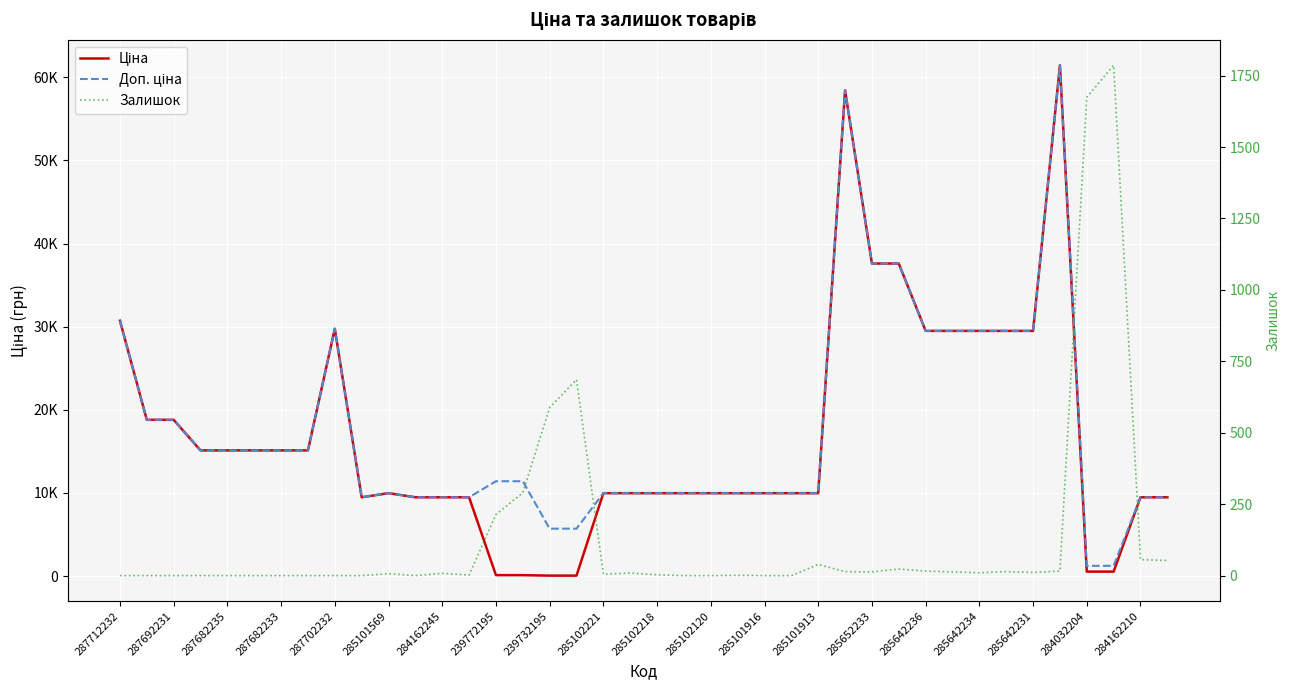

What is the difference between the Ціна values at 27 and 24?

48451.6